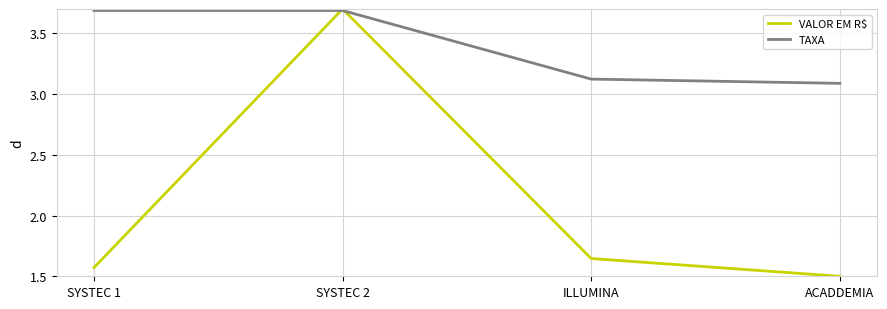

How many distinct data groups are displayed?

2